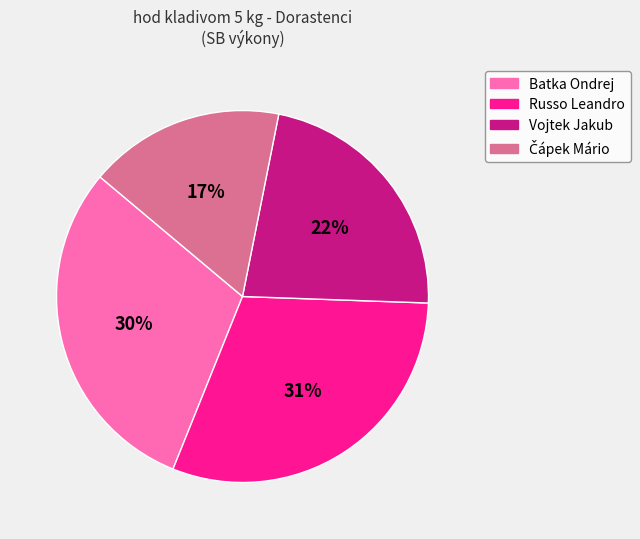

The Russo Leandro slice represents 31% of the pie. True or false?

True